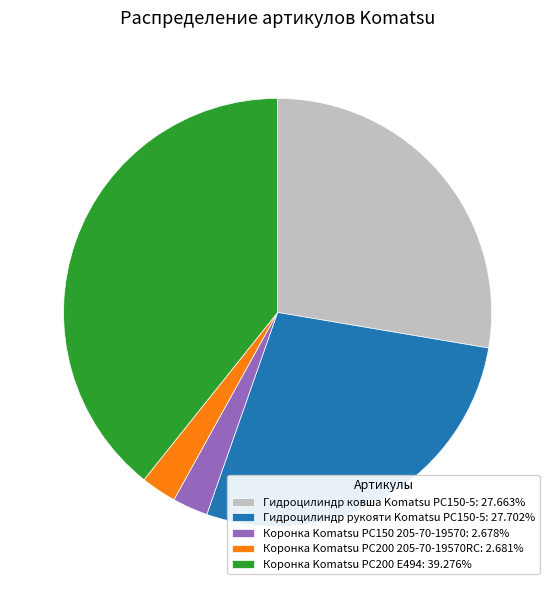

Do Коронка Komatsu PC200 205-70-19570RC: 2.681% and Коронка Komatsu PC150 205-70-19570: 2.678% together represent more than half of the pie?

No